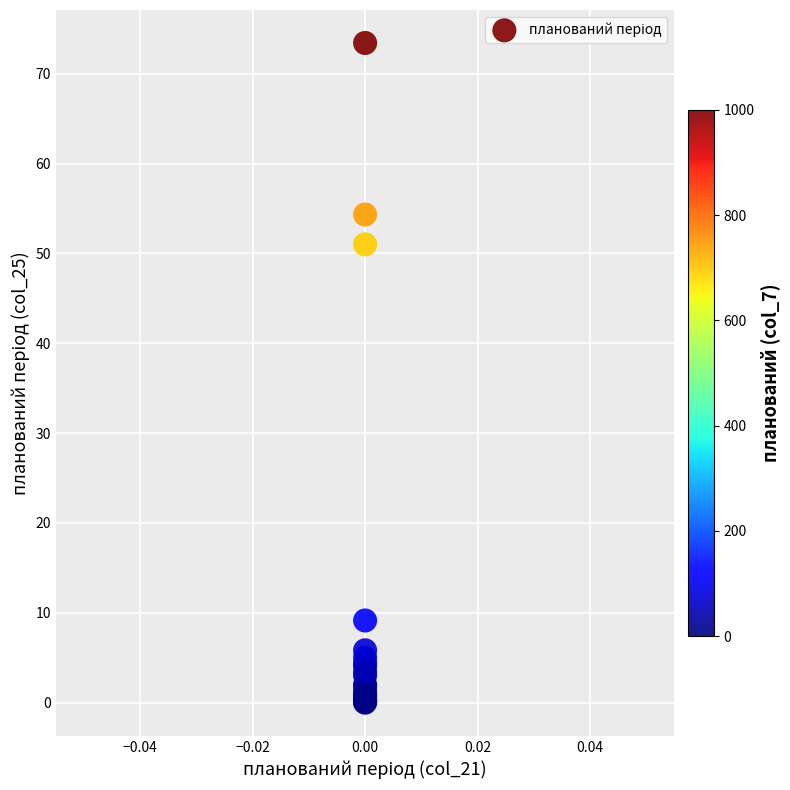

What Y value in the scatter plot is closest to 36?

51.0